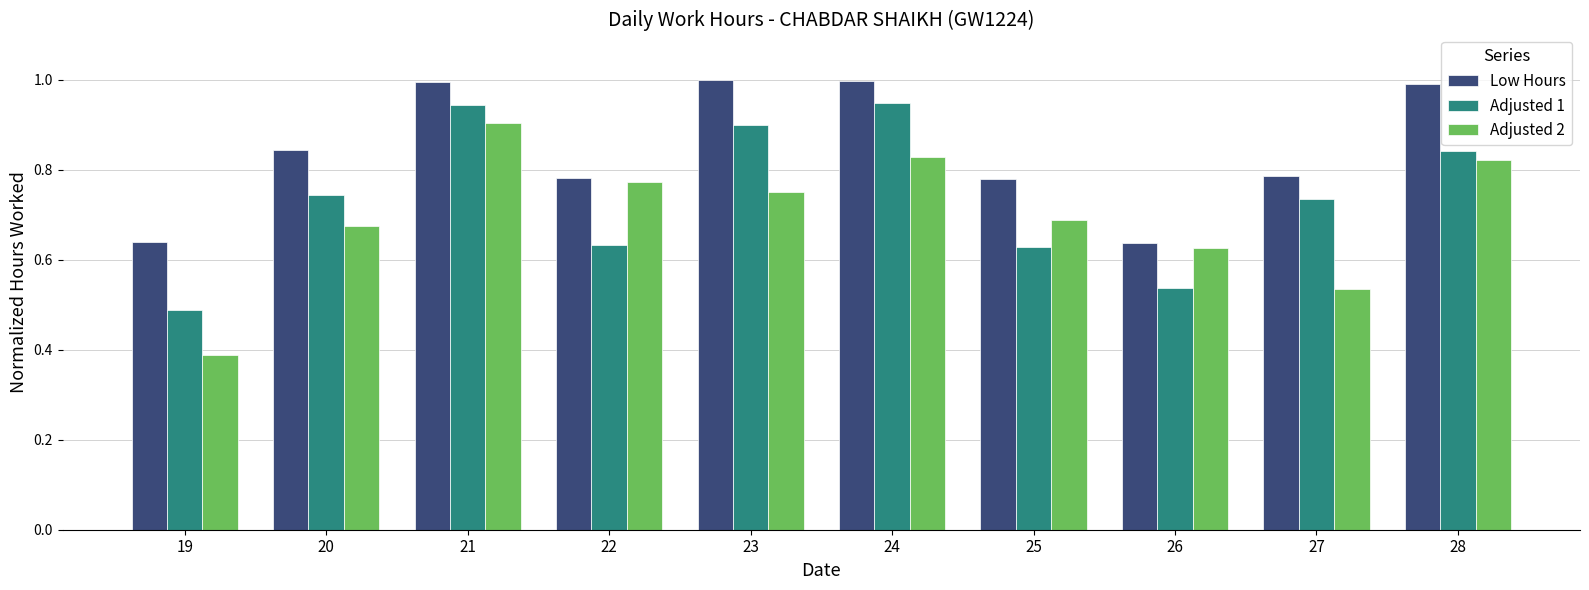

Rank the series by their average value, from lowest to highest.

Adjusted 2, Adjusted 1, Low Hours